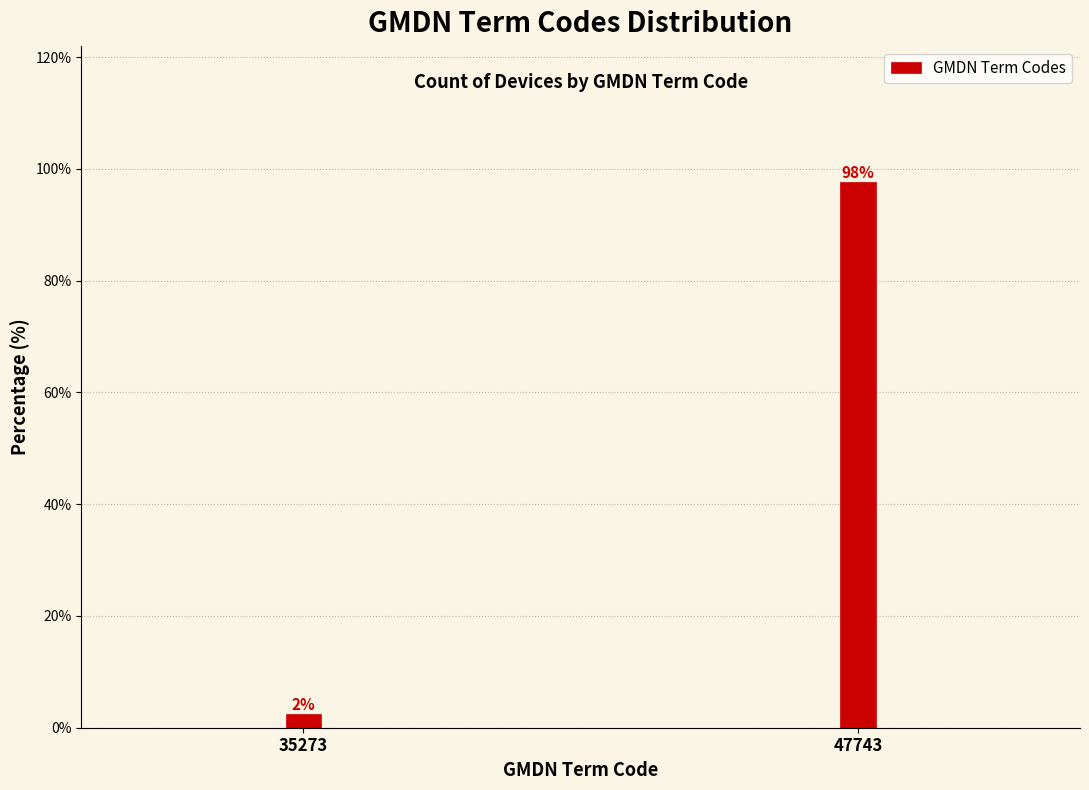

Rank the categories by value from lowest to highest.

35273, 47743